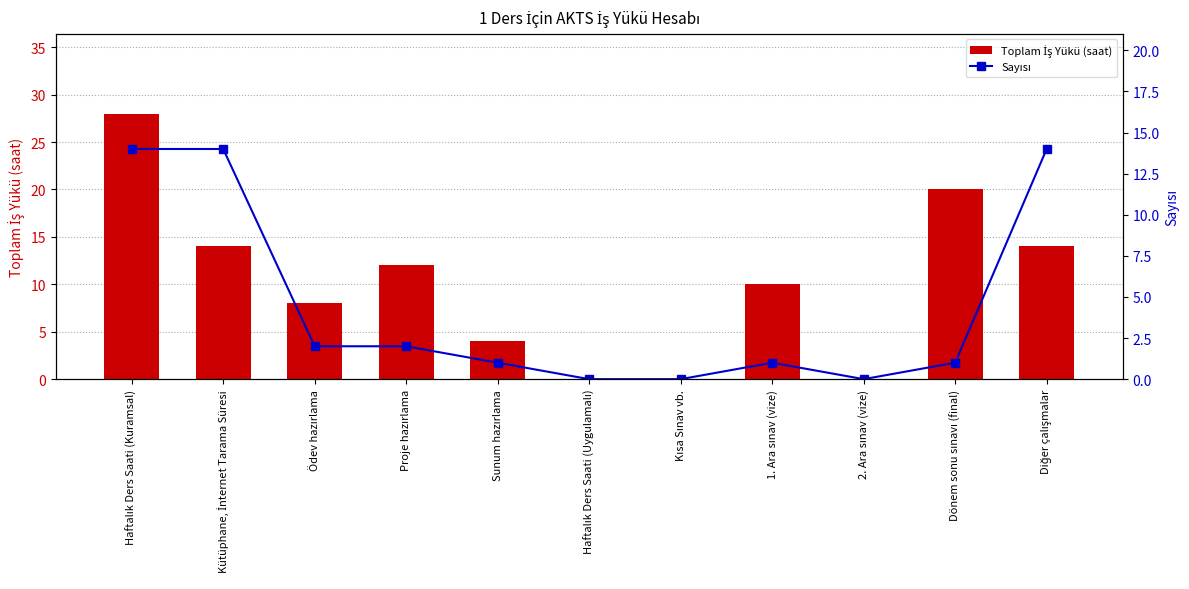

Between Haftalık Ders Saati (Kuramsal) and Ödev hazırlama, which series saw the biggest shift?

Toplam İş Yükü (saat)